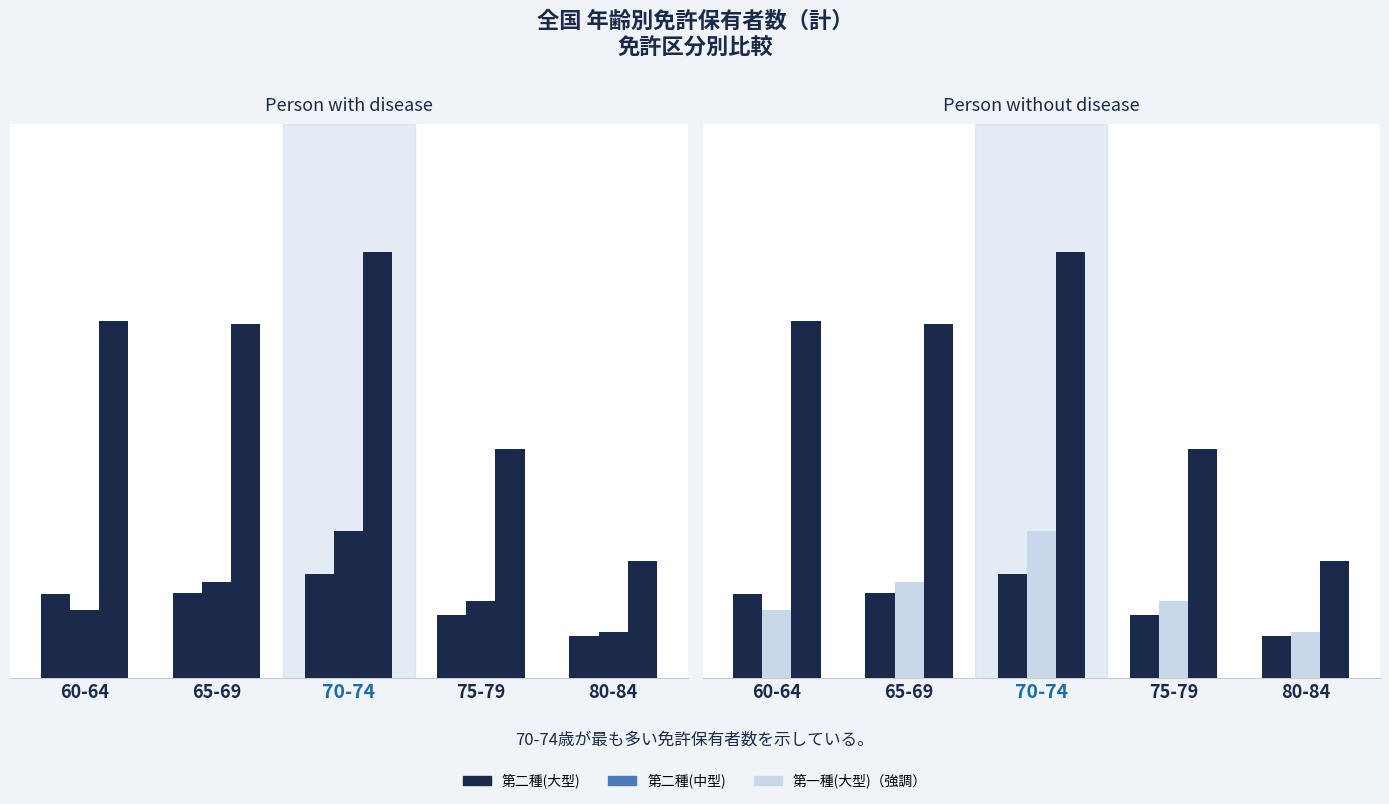

What is the label of the 5th bar from the left?

80-84